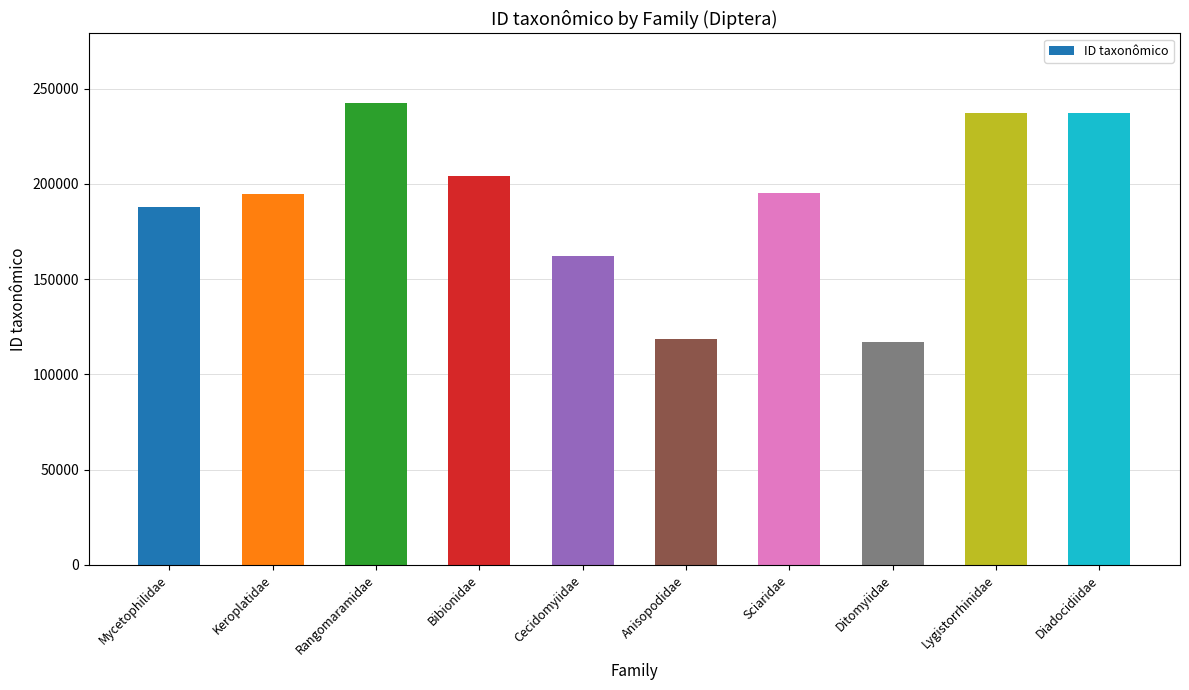

What value does the data have at Ditomyiidae?

117162